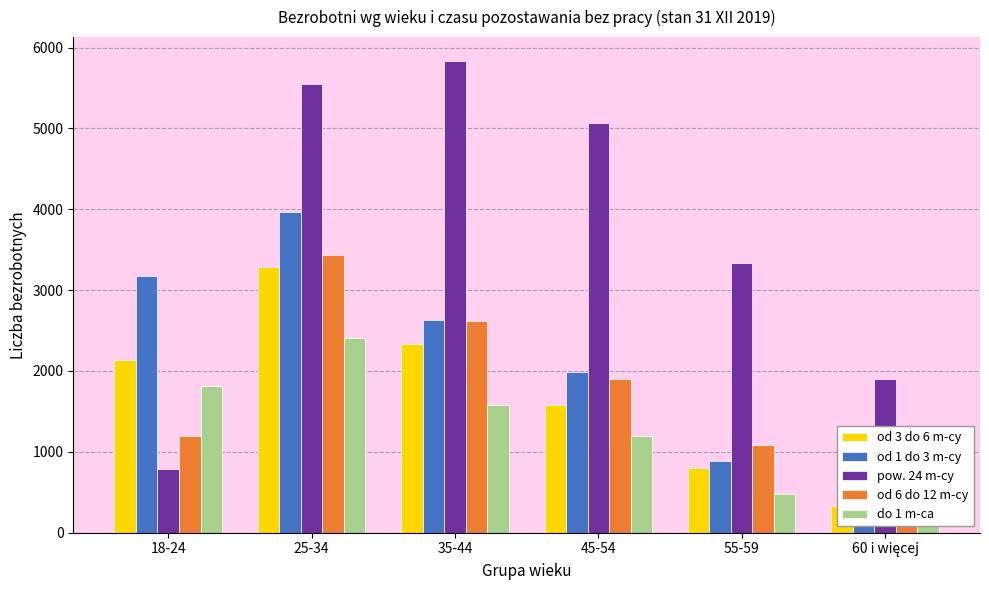

Between 18-24 and 45-54, which is larger?

18-24